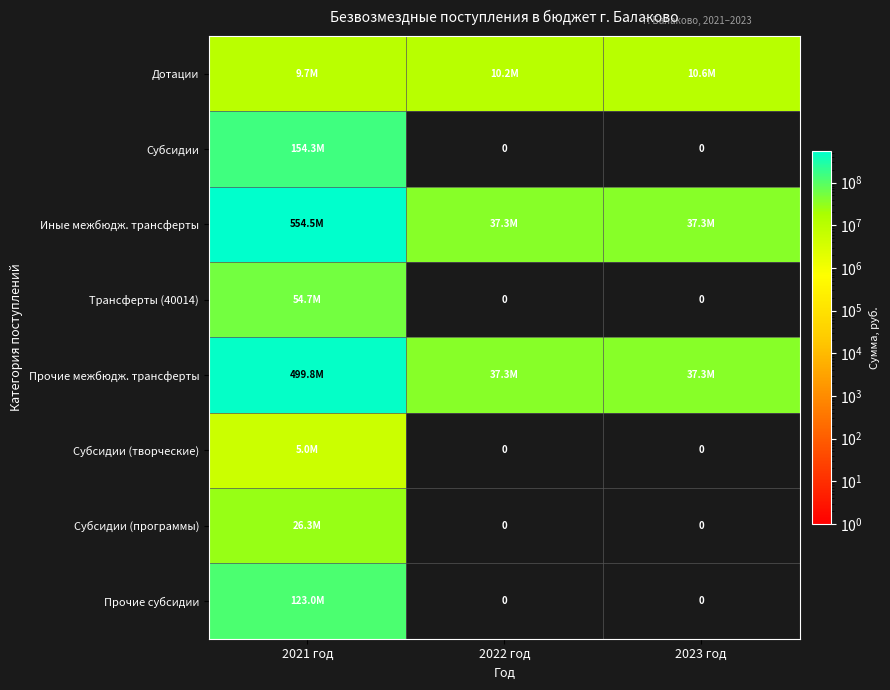

What is the total value across all series at 2021 год?

1427258348